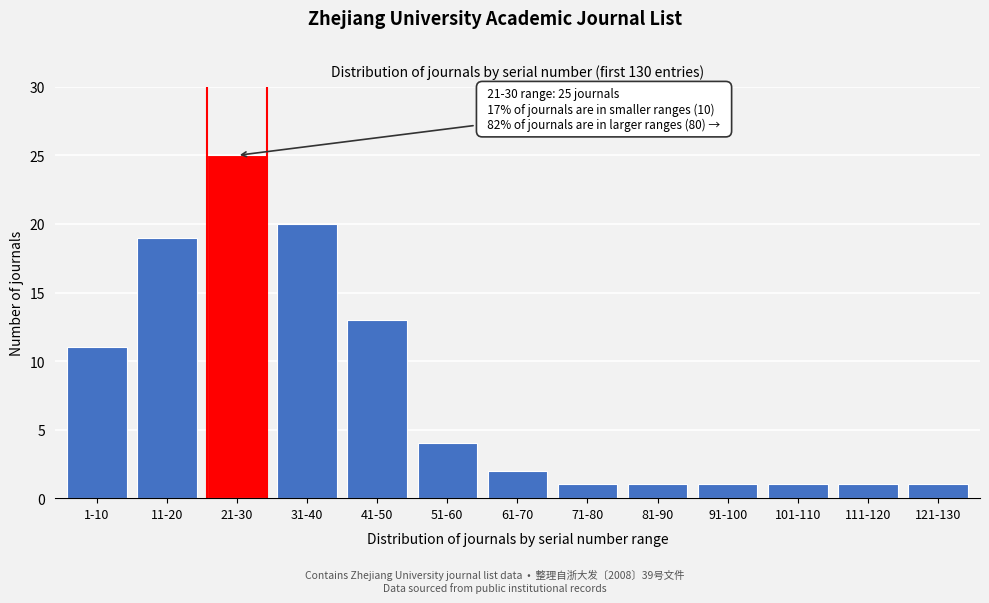

Reading right to left, extract all data points from this chart.

1	1	1	1	1	1	2	4	13	20	25	19	11